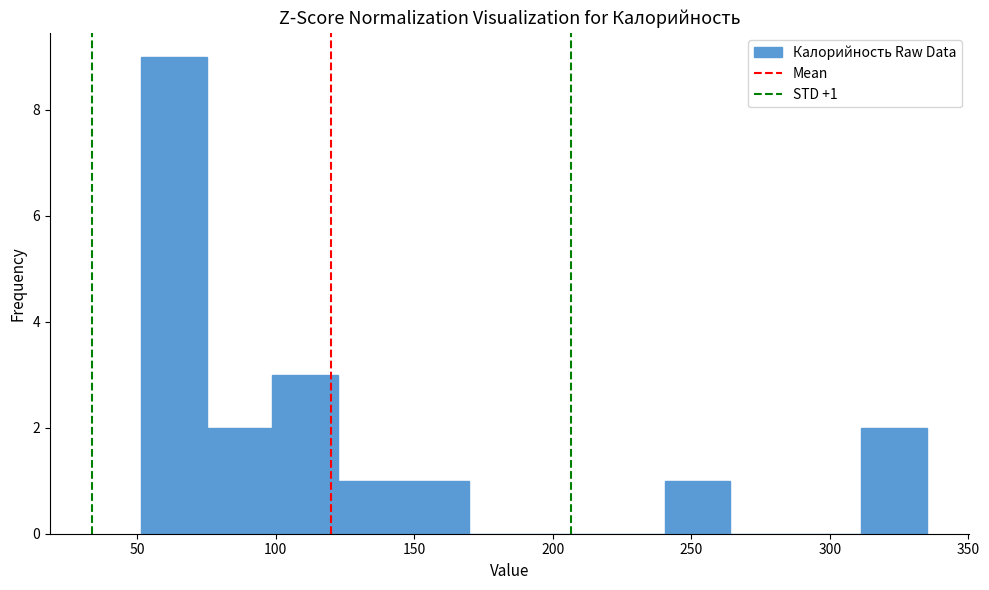

Over which range of the x-axis is the bar tallest?

50 to 75